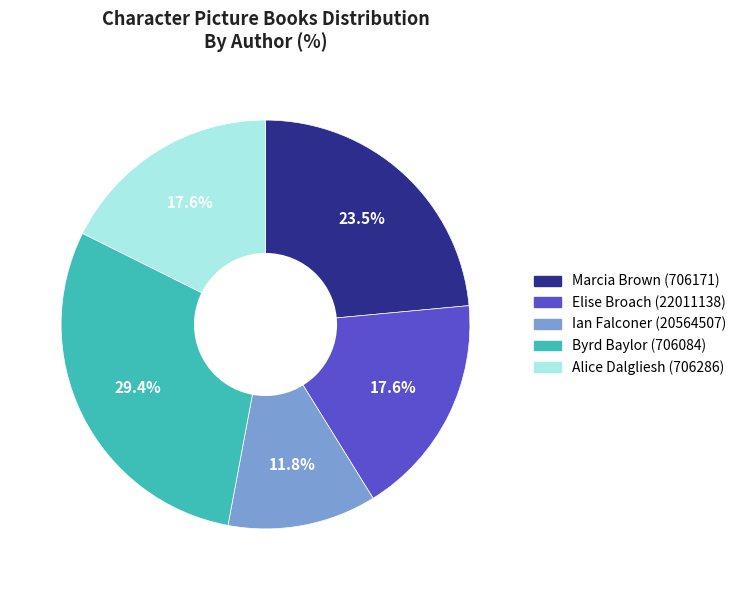

Do Alice Dalgliesh (706286) and Marcia Brown (706171) together represent more than half of the pie?

No